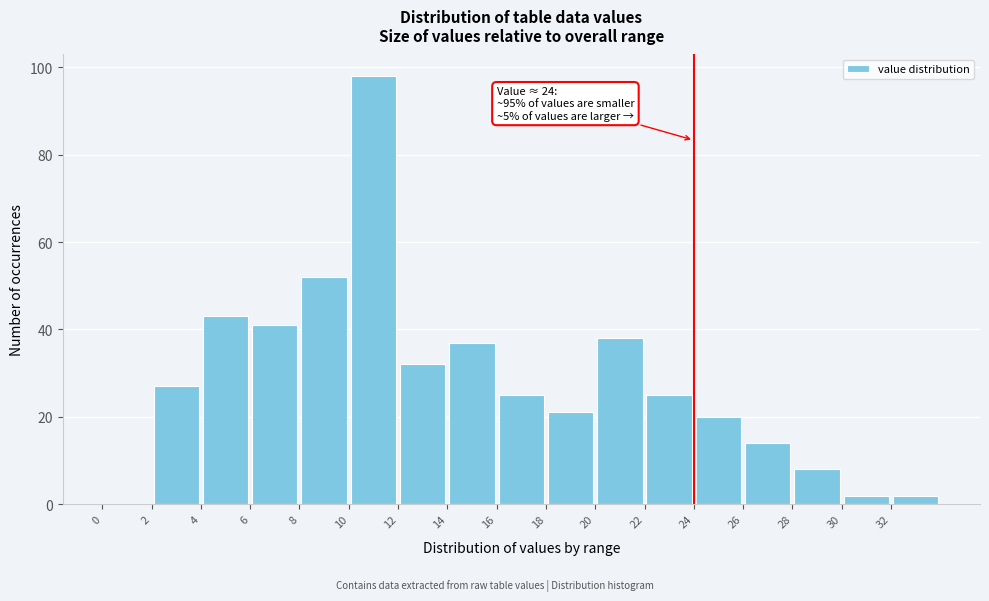

Over which range of the x-axis is the bar tallest?

10 to 12